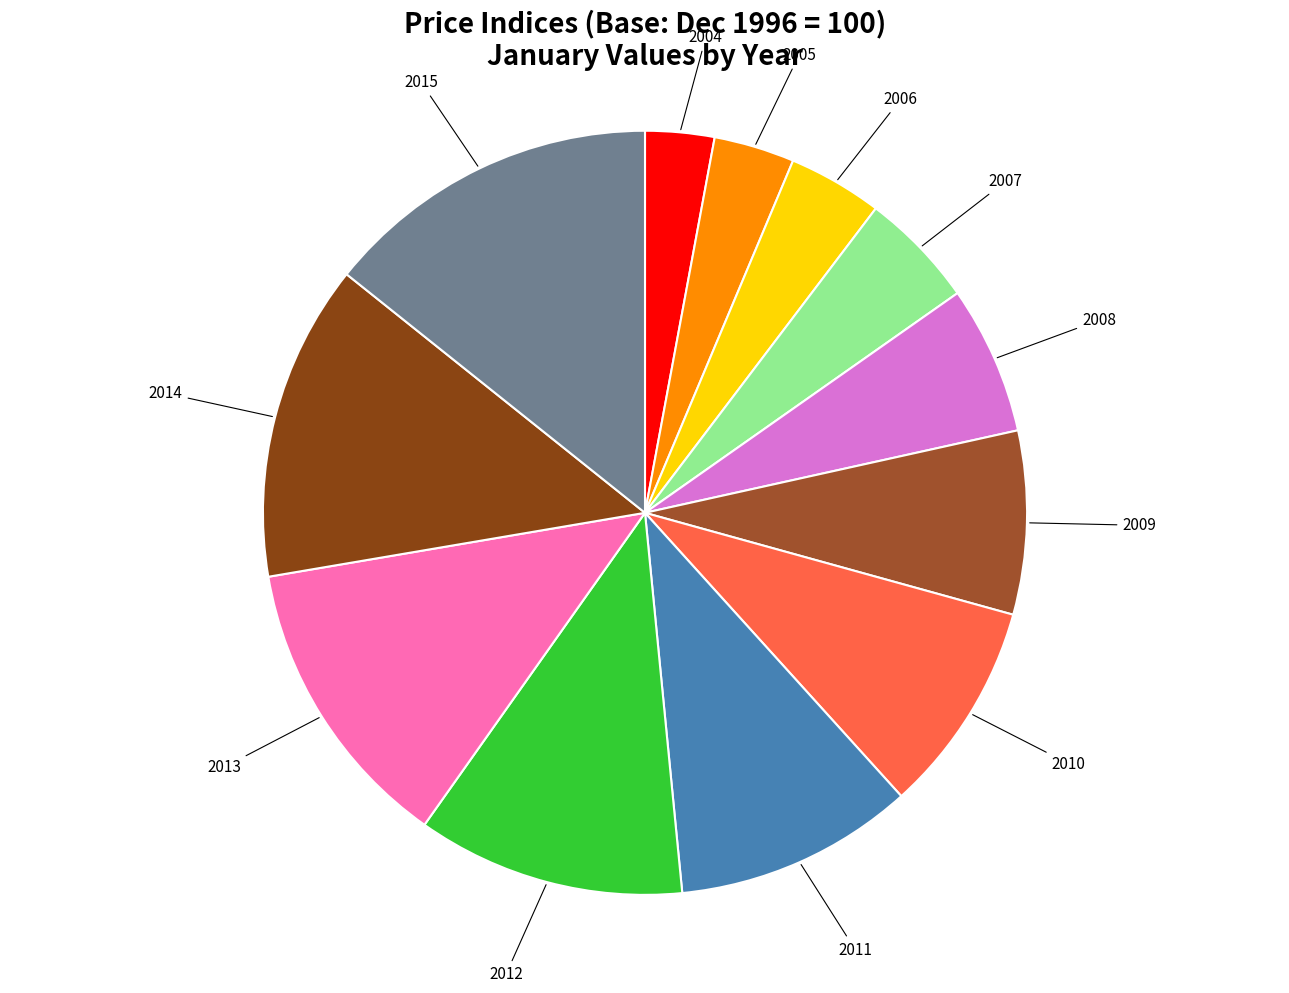

How many segments does this pie chart have?

12